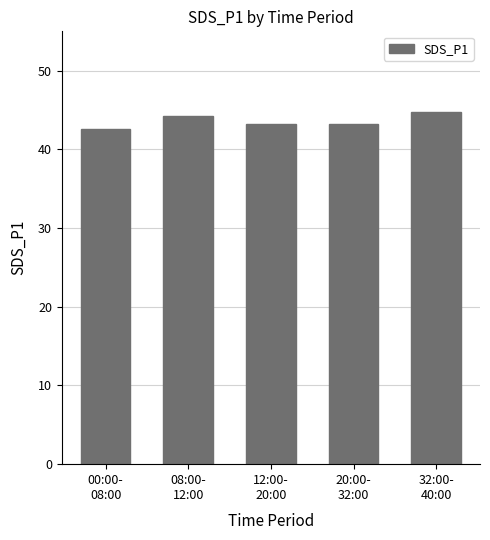

What is the label of the 3rd bar from the left?

12:00-
20:00